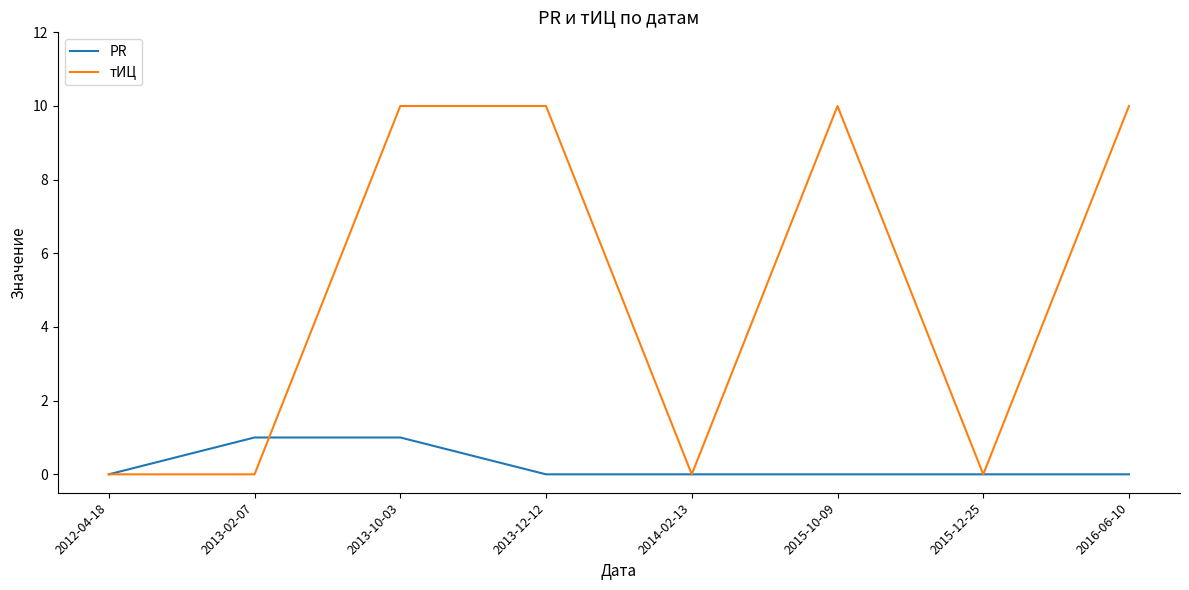

Count the тИЦ values in the range 0 to 10.

8